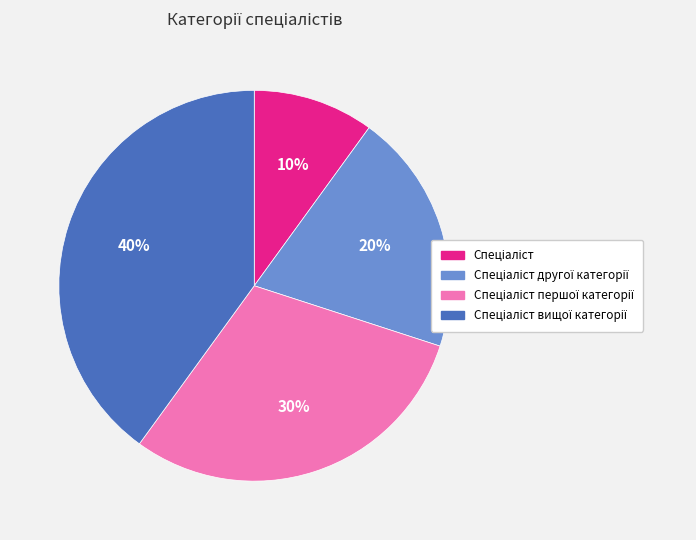

Is there any slice that represents more than half of the pie?

No